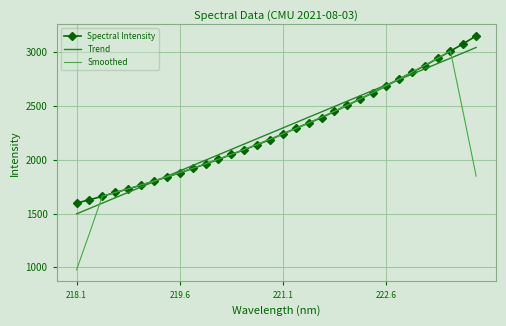

What is the sum of all Spectral Intensity values?

72647.1